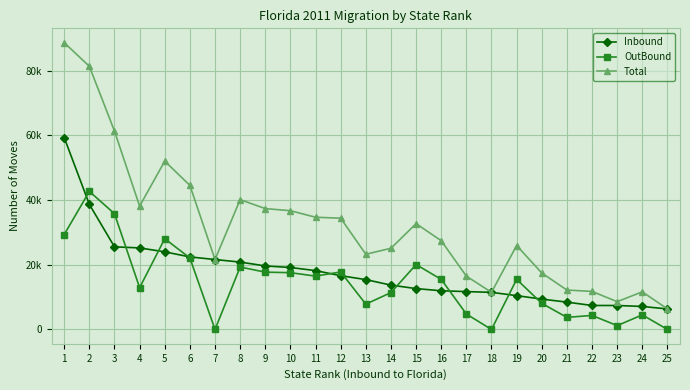

Does the chart have visible grid lines?

Yes